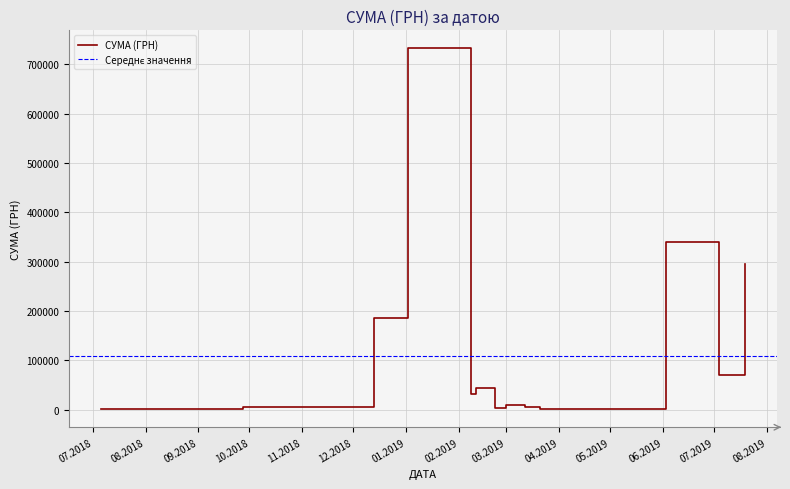

How many interior local peaks (higher than both neighbors) does the data have?

6